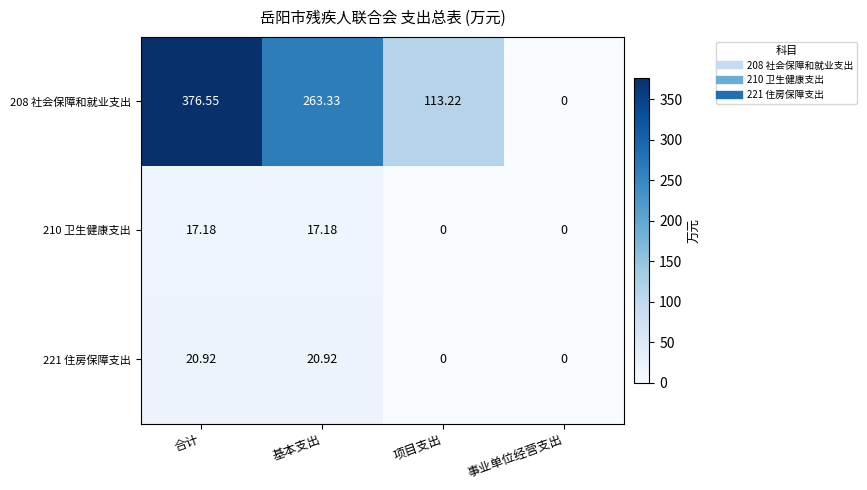

At which category is the sum across all series the highest?

合计